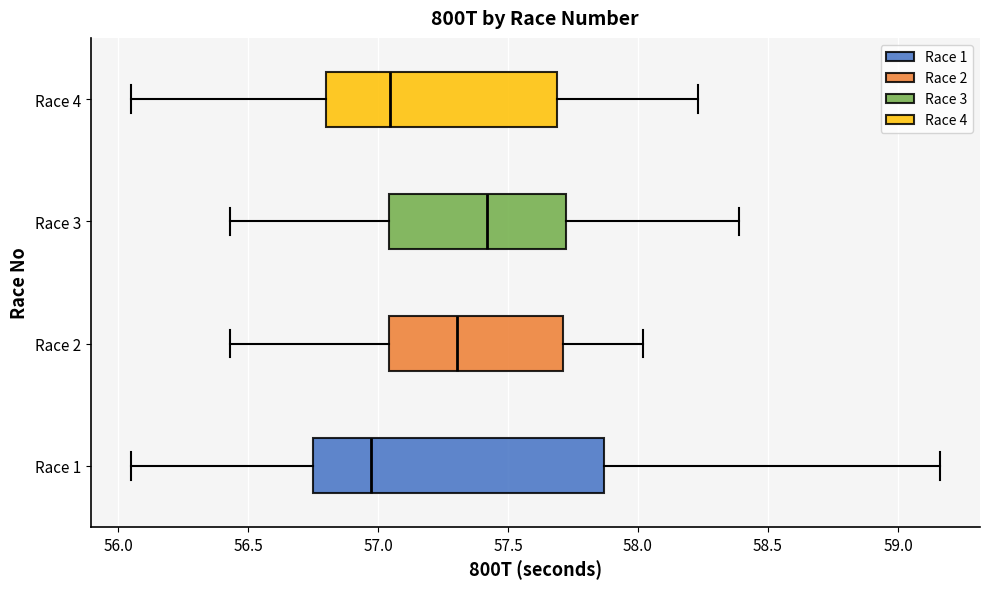

Where does the median line of the box for Race 2 sit on the x-axis? The values are not printed on the chart, so give them approximately, as read against the axis.

57.30